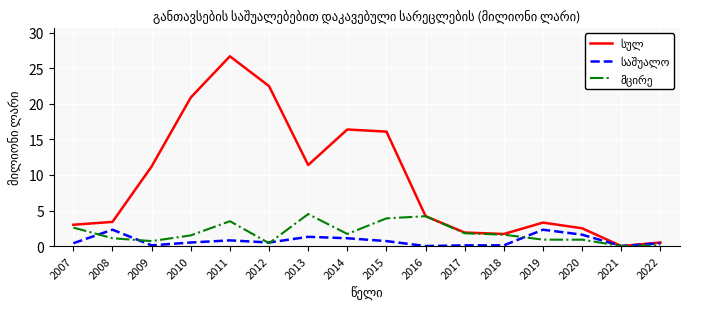

Count the number of data series in this chart.

3